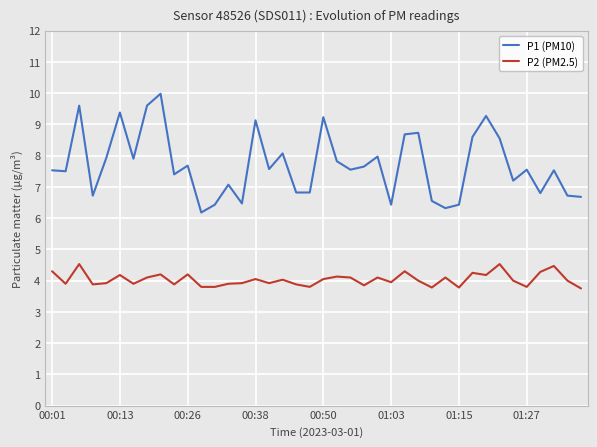

Rank the series by their average value, from highest to lowest.

P1 (PM10), P2 (PM2.5)